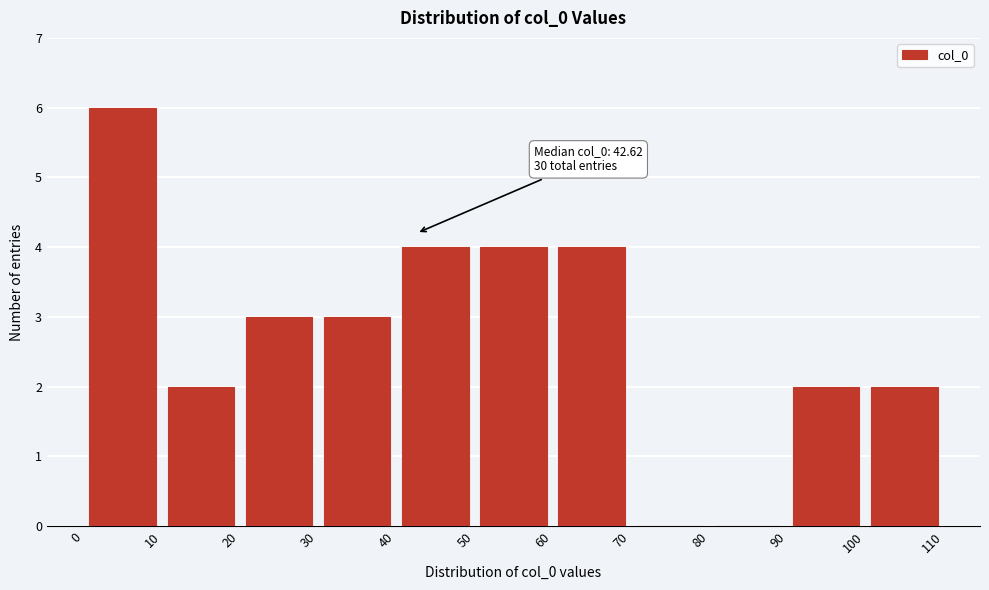

Over which range of the x-axis is the bar tallest?

0 to 10